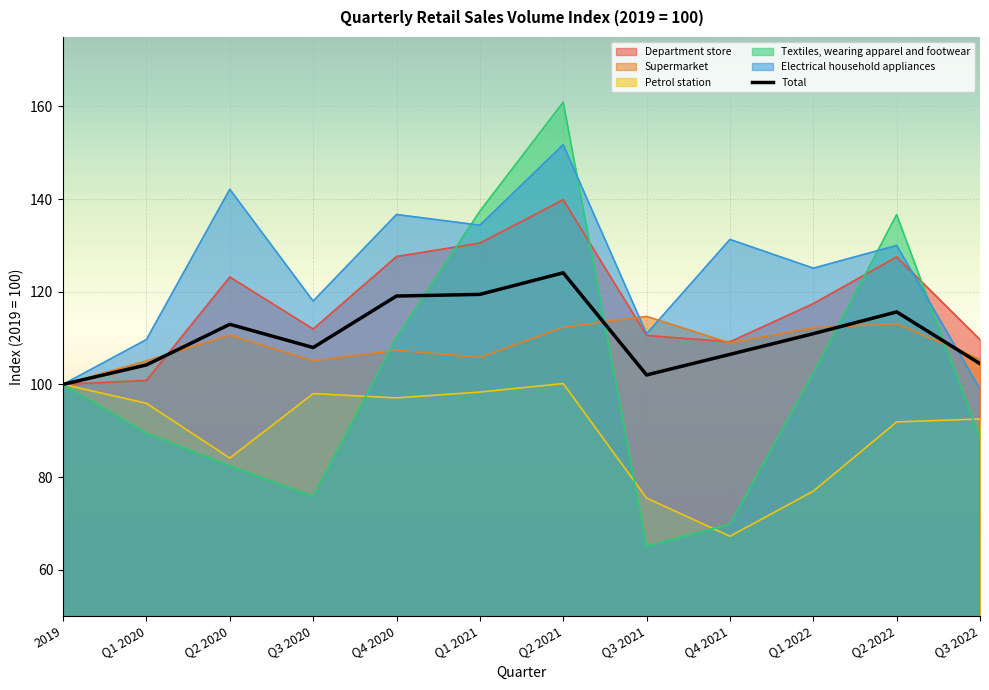

What position from the left is Q3 2022?

12